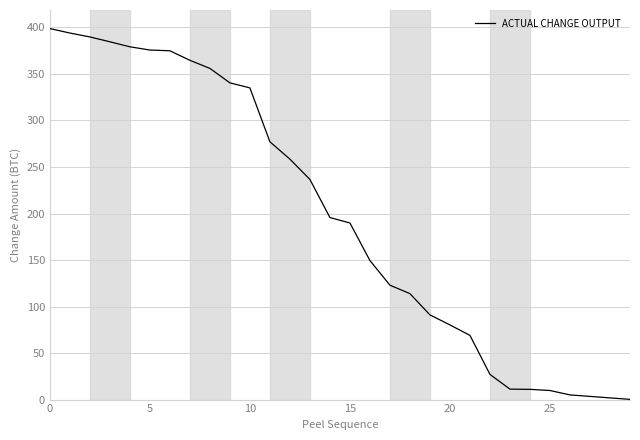

Does the chart have visible grid lines?

Yes